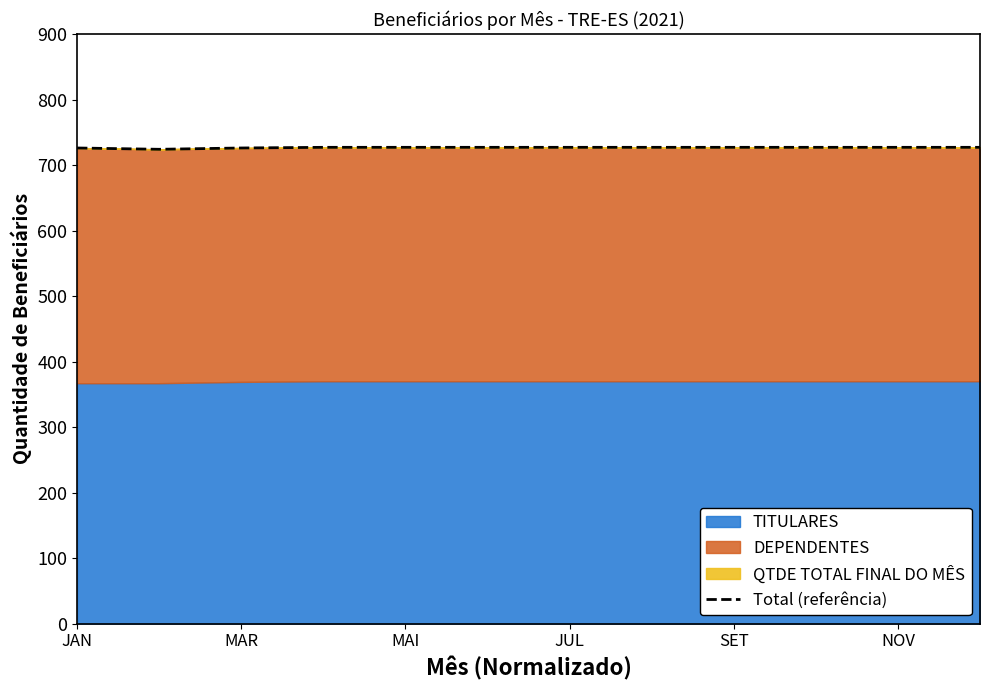

What is the minimum value shown in the chart?

724